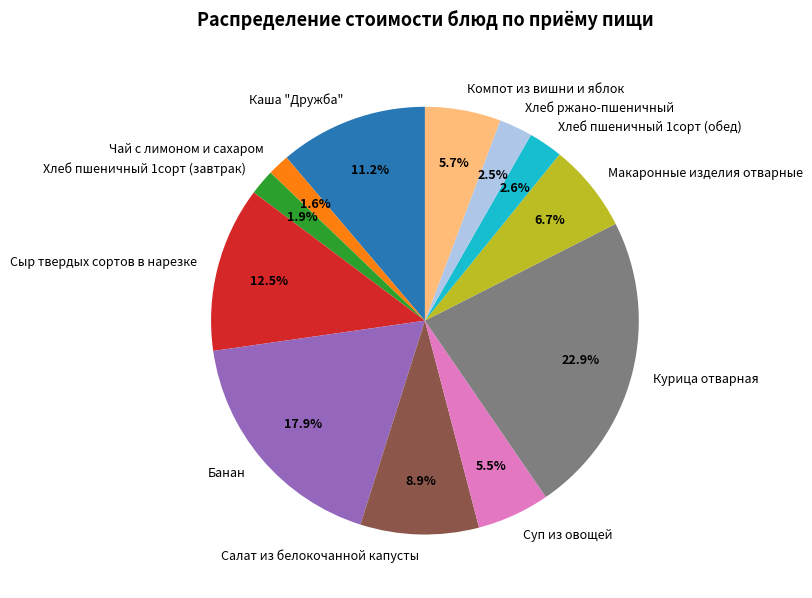

Is it true that Курица отварная is 23% of the pie?

True